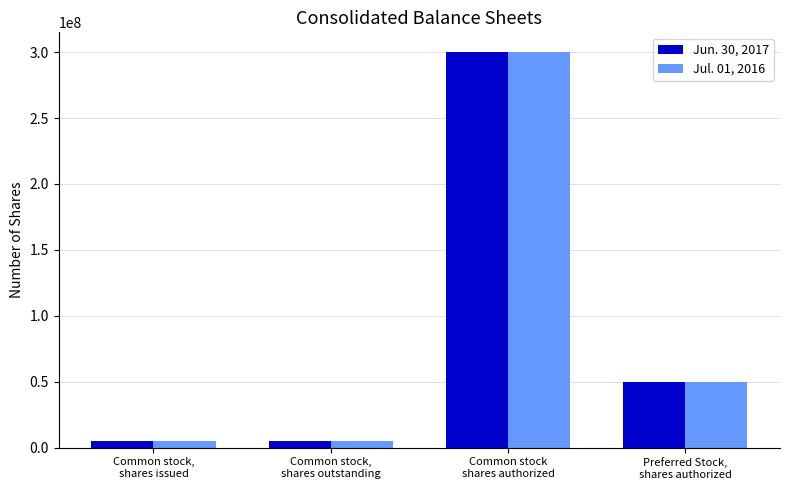

How many distinct data groups are displayed?

2